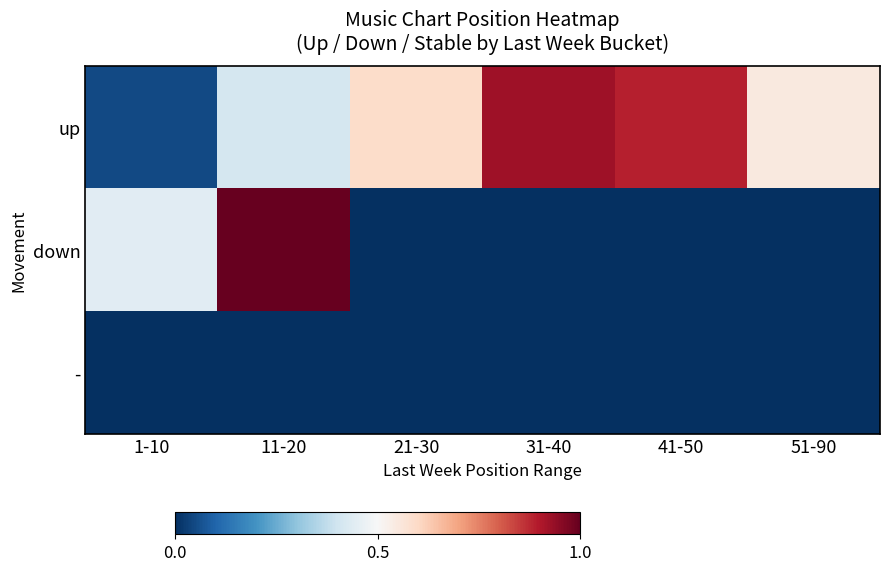

Which series changed the most between 31-40 and 41-50?

up